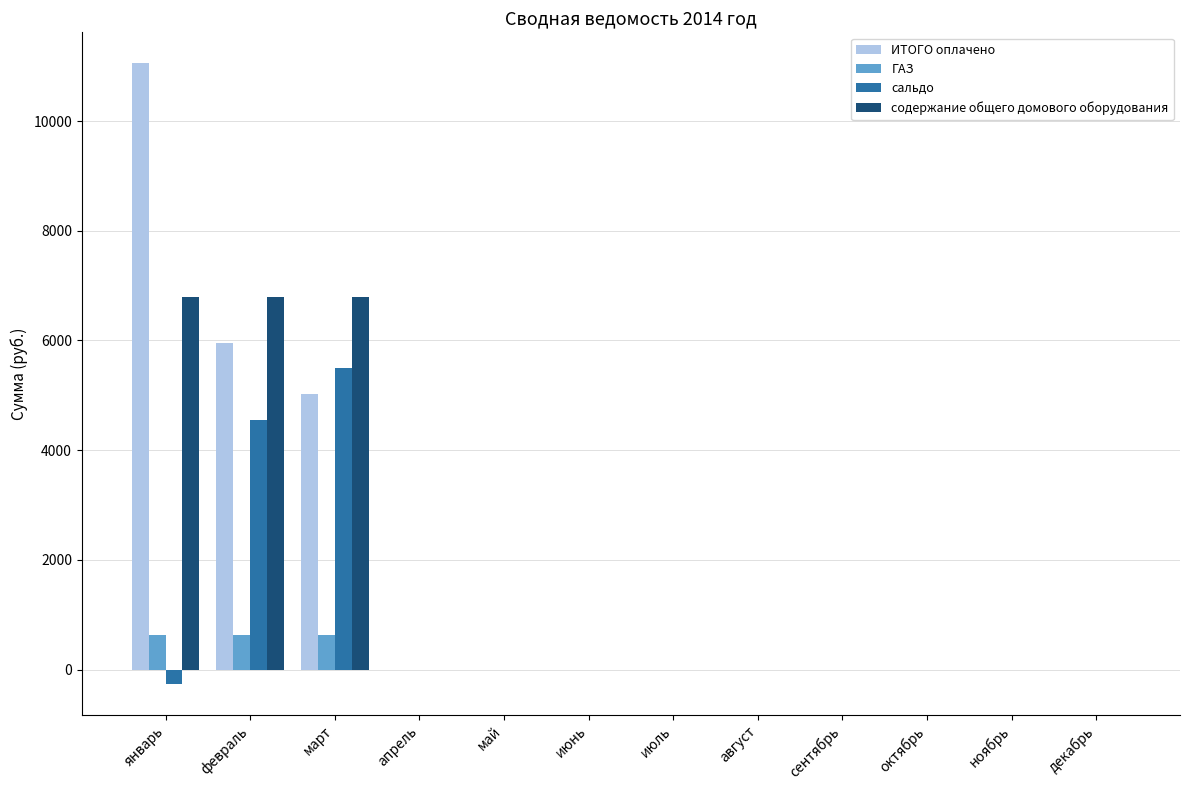

Are the bars grouped side by side (vs. stacked)?

Yes